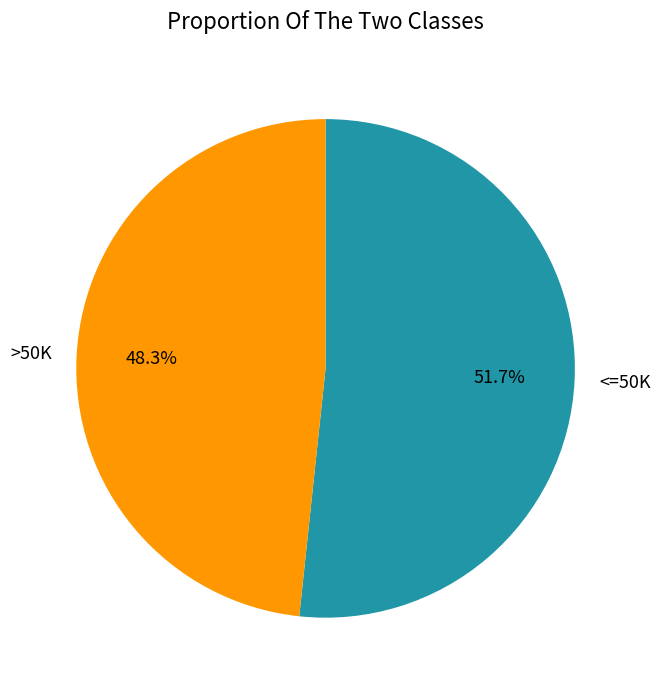

Does any single category account for the majority?

Yes